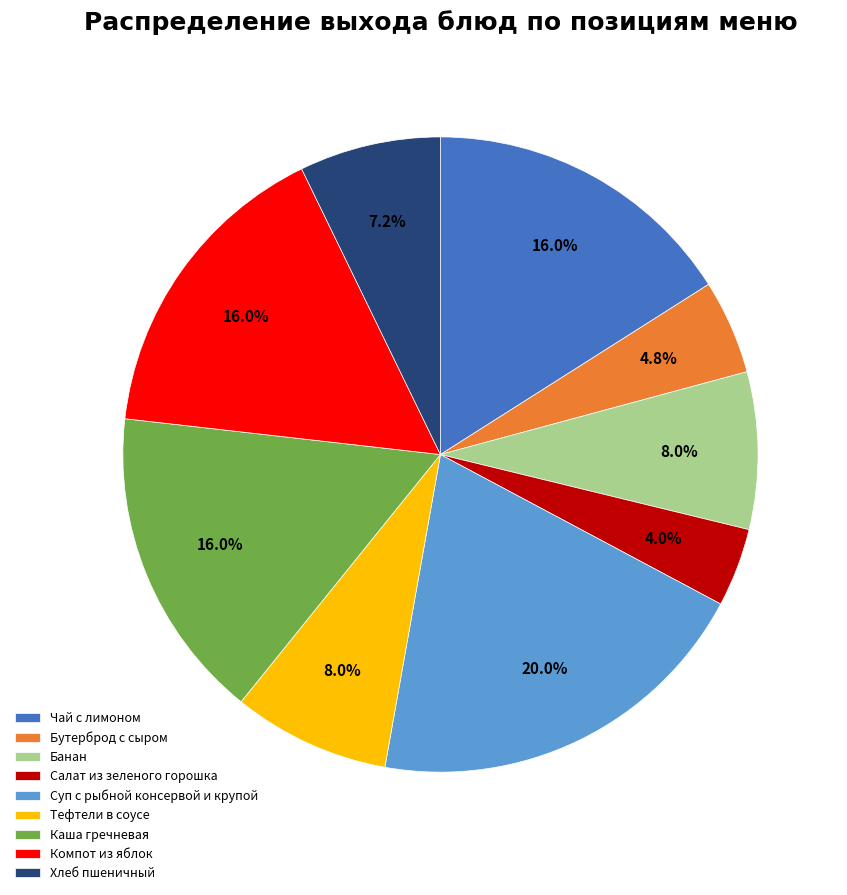

Does Салат из зеленого горошка represent more than half of the total?

No